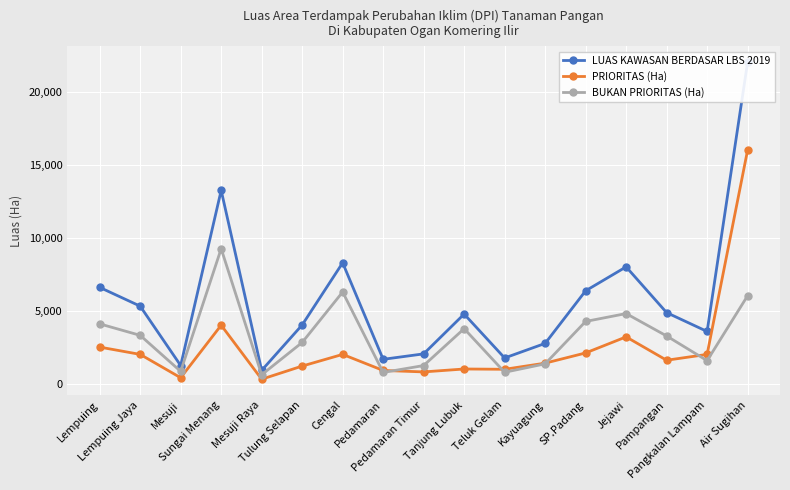

At which category does the chart reach its minimum across all series?

Mesuji Raya